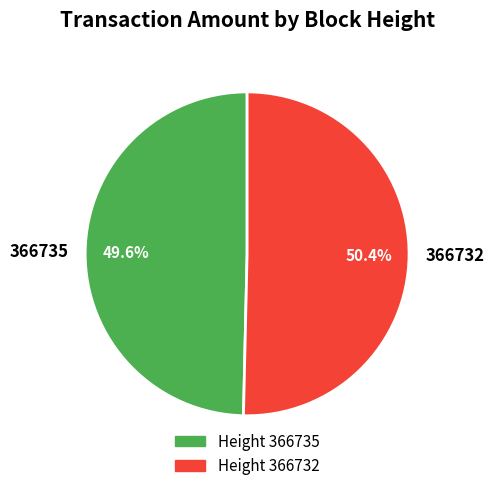

Count the number of slices in the pie.

2